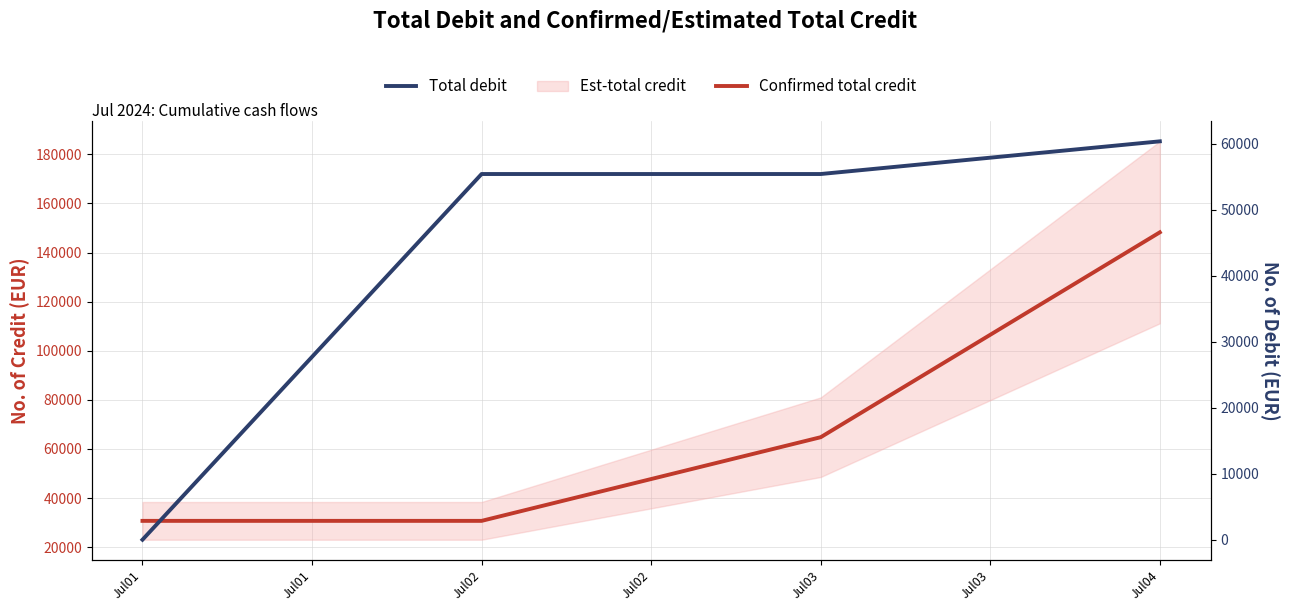

Between Jul01 and Jul04, which is larger?

Jul04